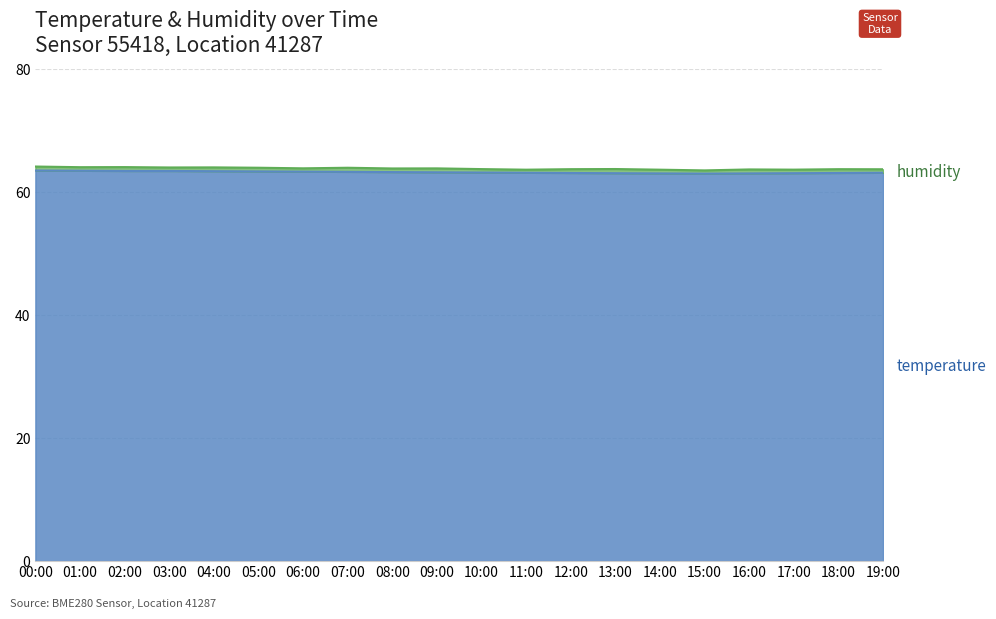

What is the difference between the second highest and second lowest values?

0.4